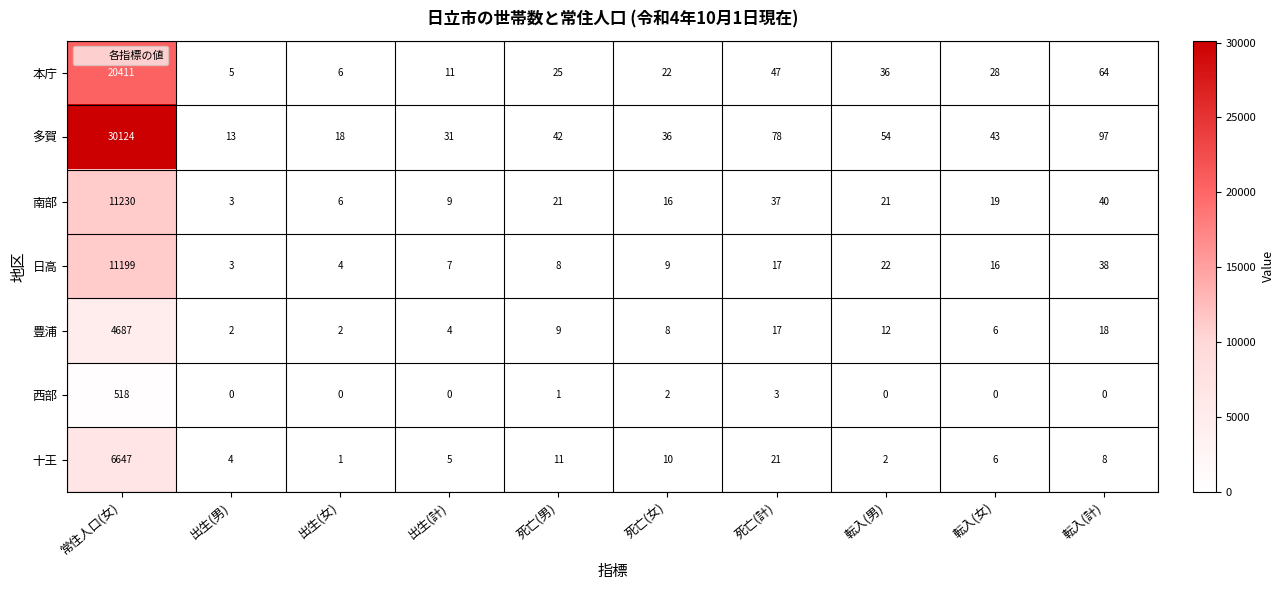

Which series changed the most between 常住人口(女) and 出生(男)?

多賀